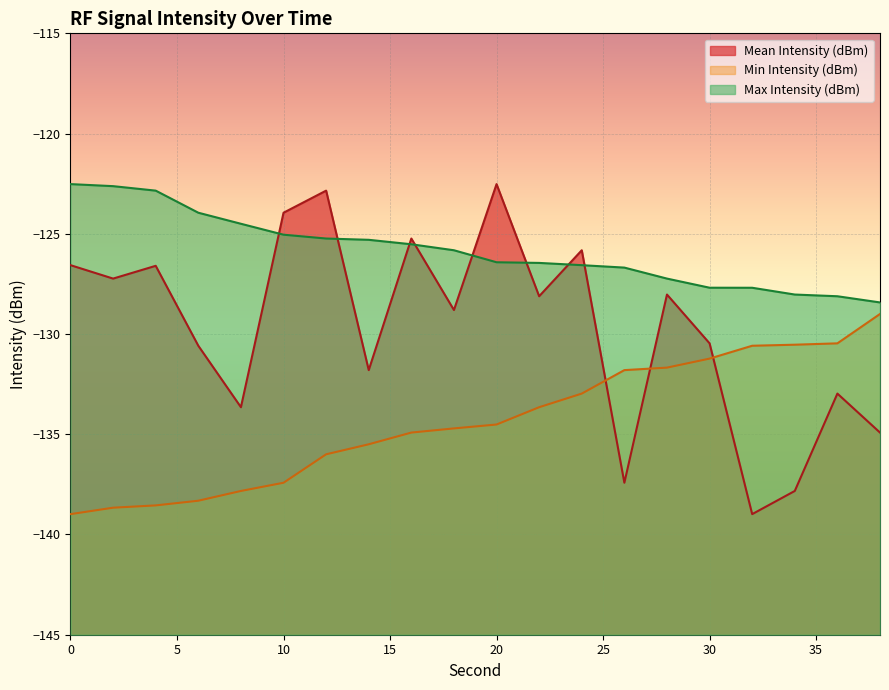

Does the chart display data point markers on the line(s)?

No